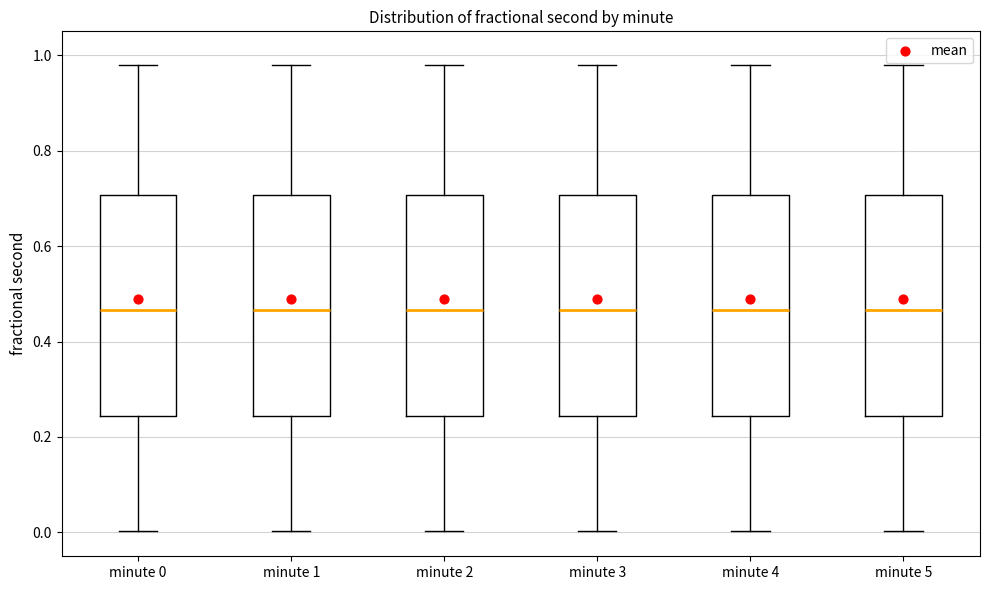

Reading left to right, read every box against the y-axis: the position of its median line, the range the box covers, and the ends of its whiskers. The values are not printed on the chart, so give them approximately, as read against the axis.

minute 0: median 0.46, box 0.24 to 0.70, whiskers 0.00 to 0.98
minute 1: median 0.46, box 0.24 to 0.70, whiskers 0.00 to 0.98
minute 2: median 0.46, box 0.24 to 0.70, whiskers 0.00 to 0.98
minute 3: median 0.46, box 0.24 to 0.70, whiskers 0.00 to 0.98
minute 4: median 0.46, box 0.24 to 0.70, whiskers 0.00 to 0.98
minute 5: median 0.46, box 0.24 to 0.70, whiskers 0.00 to 0.98